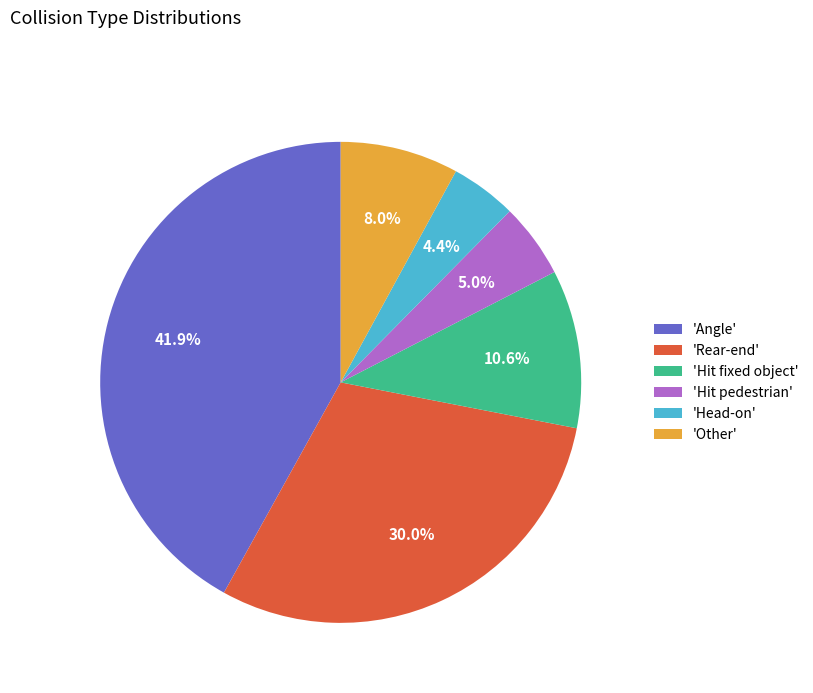

Which has a higher value, 'Rear-end' or 'Other'?

'Rear-end'